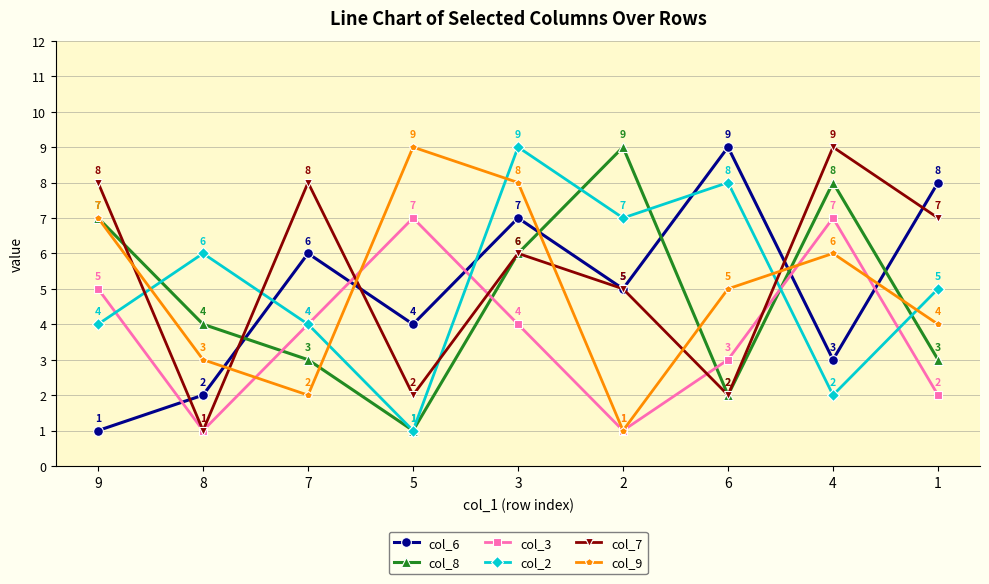

What position from the left is 5?

4